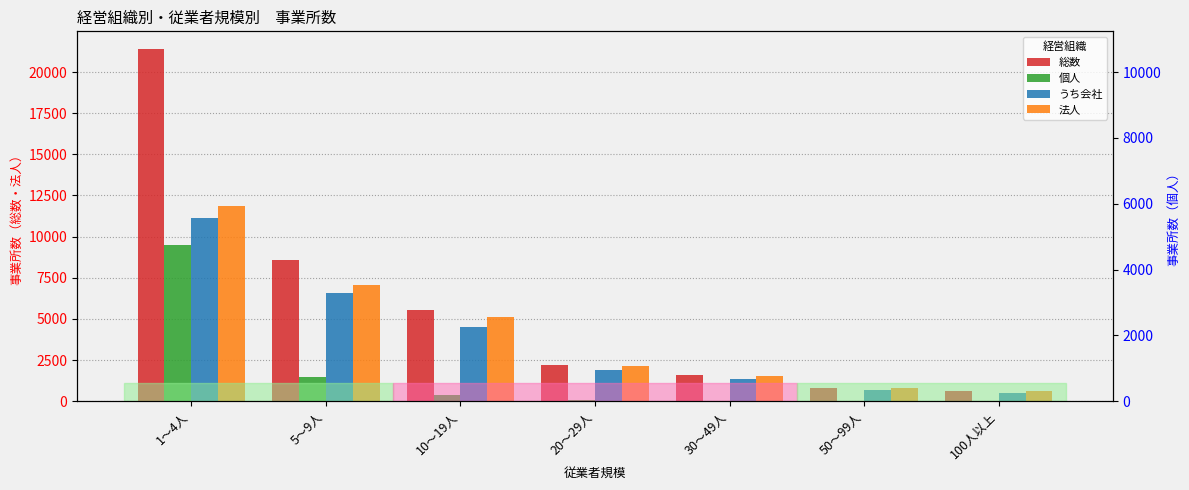

Reading right to left, transcribe all the data shown in this chart.

総数: 596	813	1580	2219	5524	8575	21403
個人: 1	1	20	74	393	1479	9481
うち会社: 509	693	1339	1877	4535	6555	11151
法人: 595	810	1556	2144	5125	7083	11845